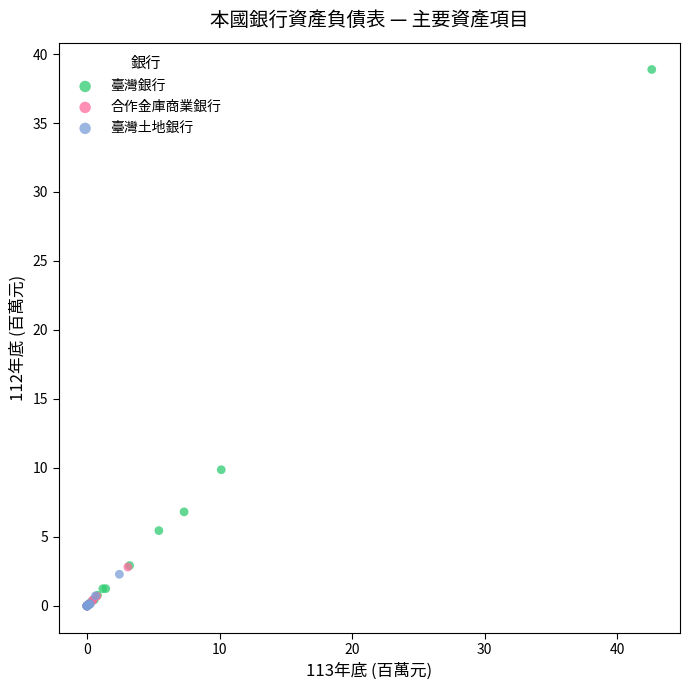

Which series has the largest Y range (max minus min)?

臺灣銀行